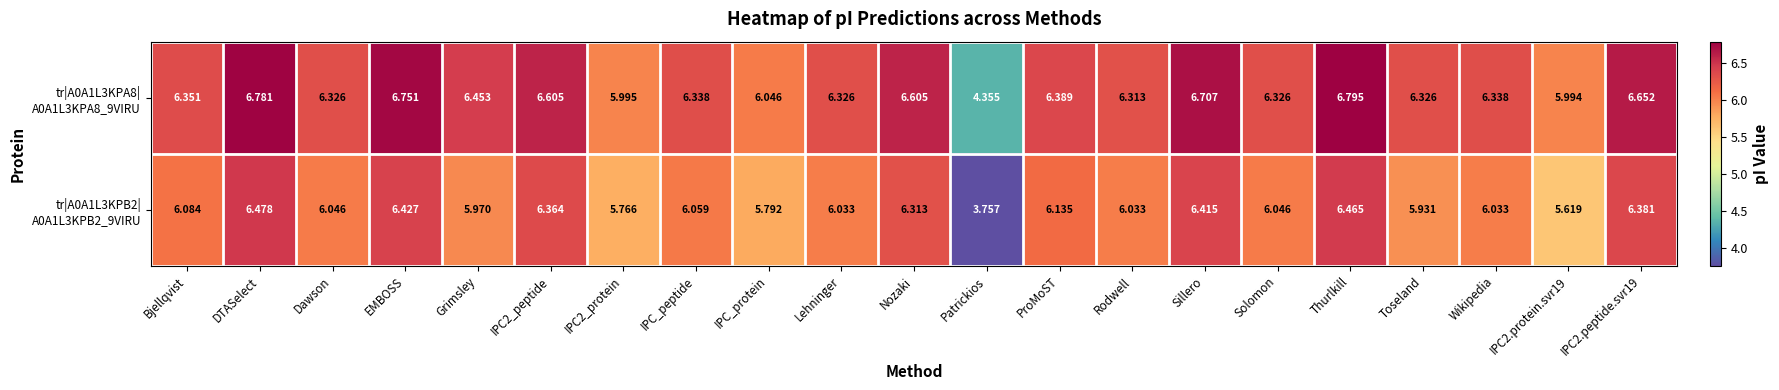

At which category does the chart reach its minimum across all series?

Patrickios